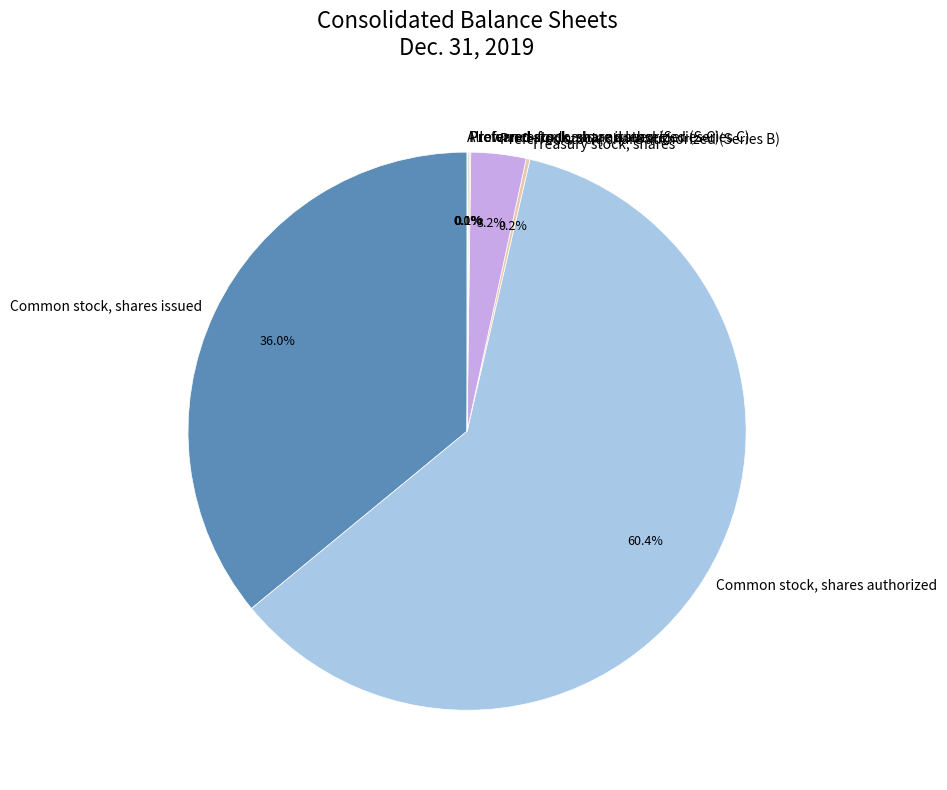

Is the sum of Preferred stock, share authorized (Series B) and Common stock, shares issued greater than half?

No